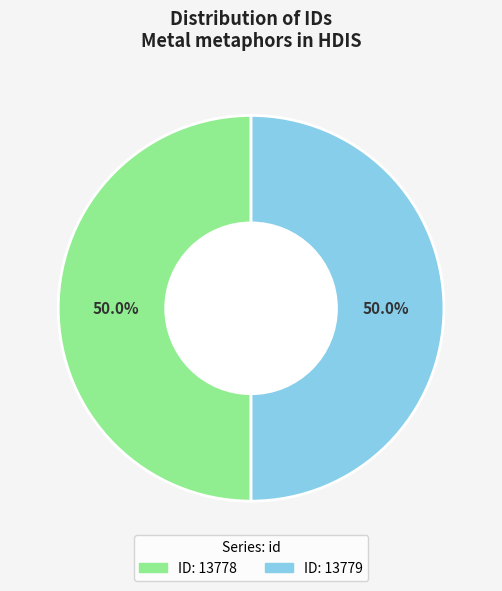

Rank the categories by value from highest to lowest.

13779, 13778